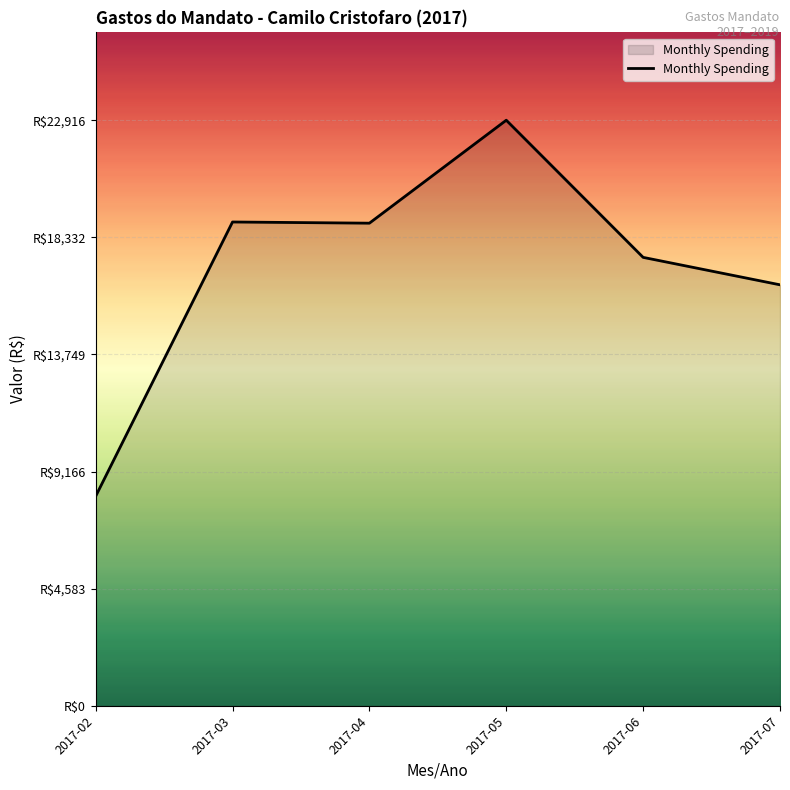

Does the chart display data point markers on the line(s)?

No